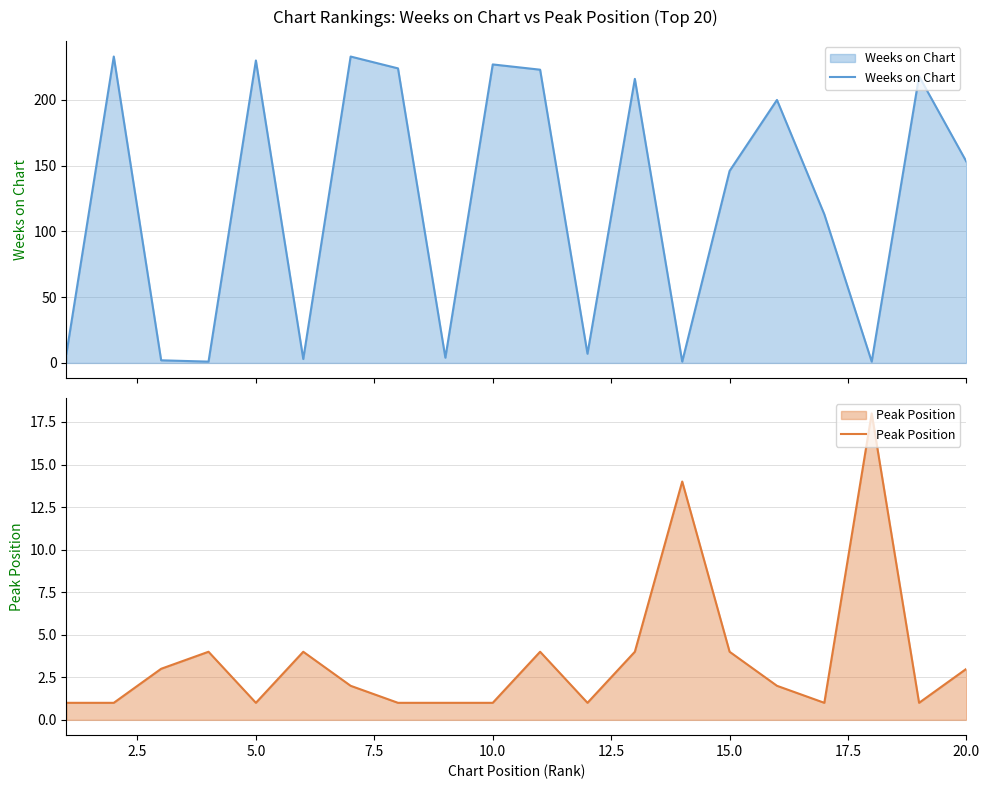

What is the lowest value of the Weeks on Chart series?

1